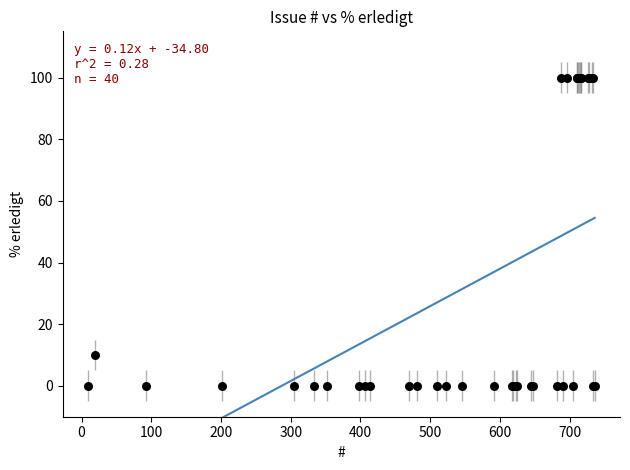

What Y value in the scatter plot is closest to 50?

10